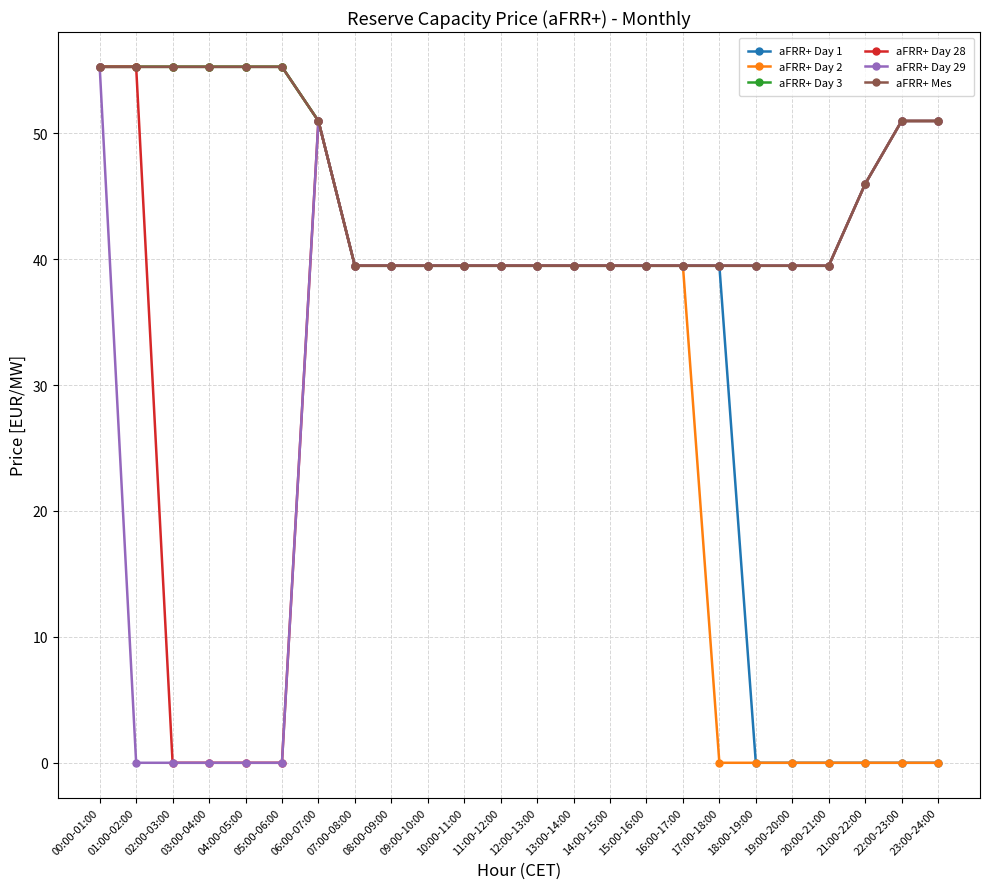

True or false: aFRR+ Day 3 has more than 1 points higher than both neighbors.

False